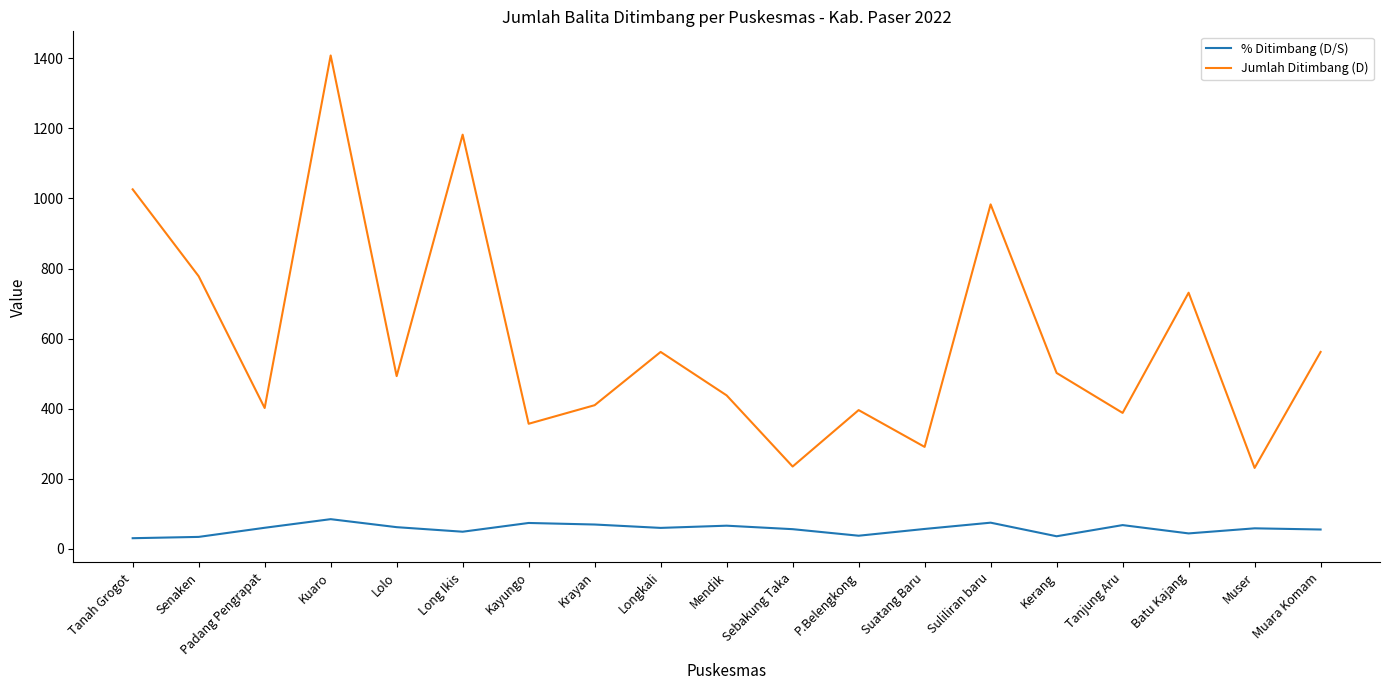

What is the sum of all Jumlah Ditimbang (D) values?

11375.0